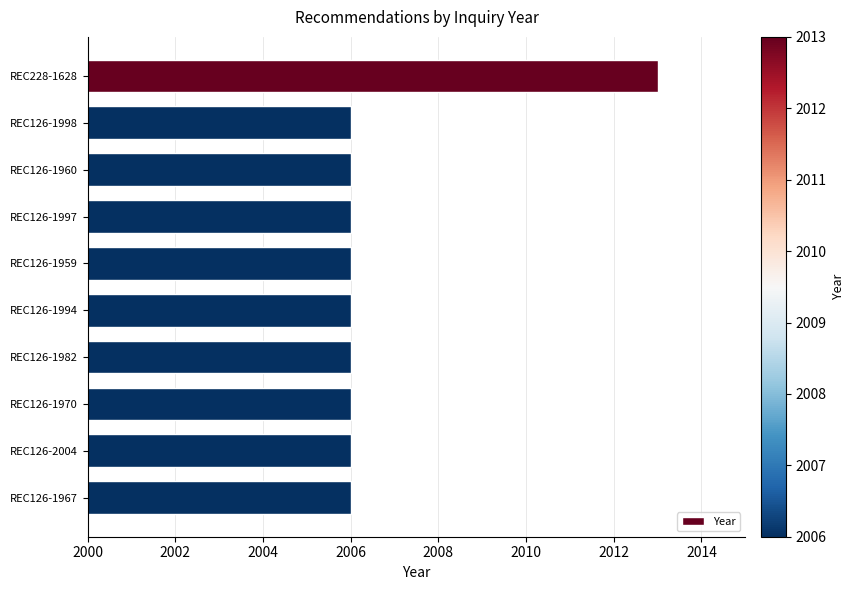

What is the label of the 10th bar from the top?

REC126-1967